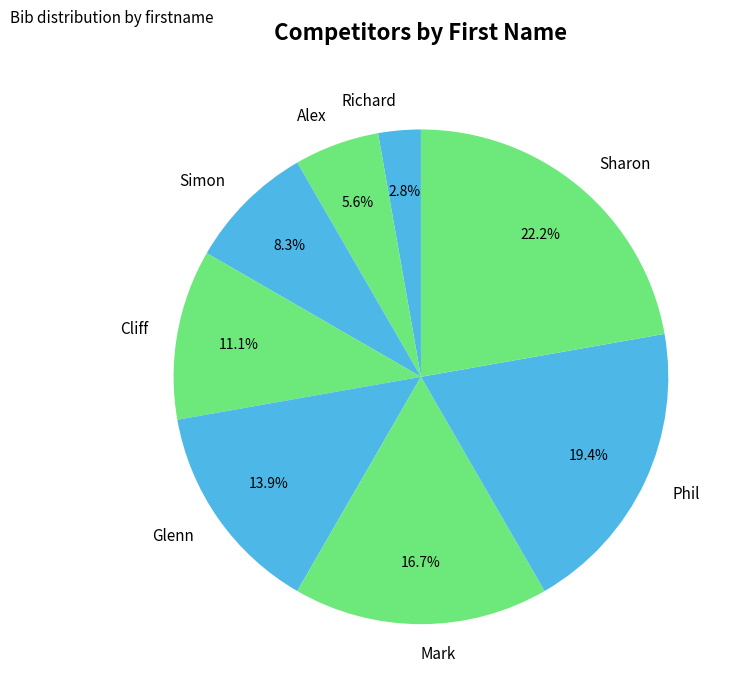

What is the total percentage of Richard and Cliff?

13.9%